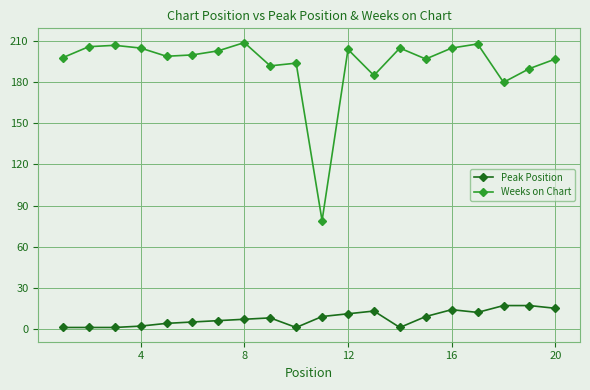

Does the chart display data point markers on the line(s)?

Yes